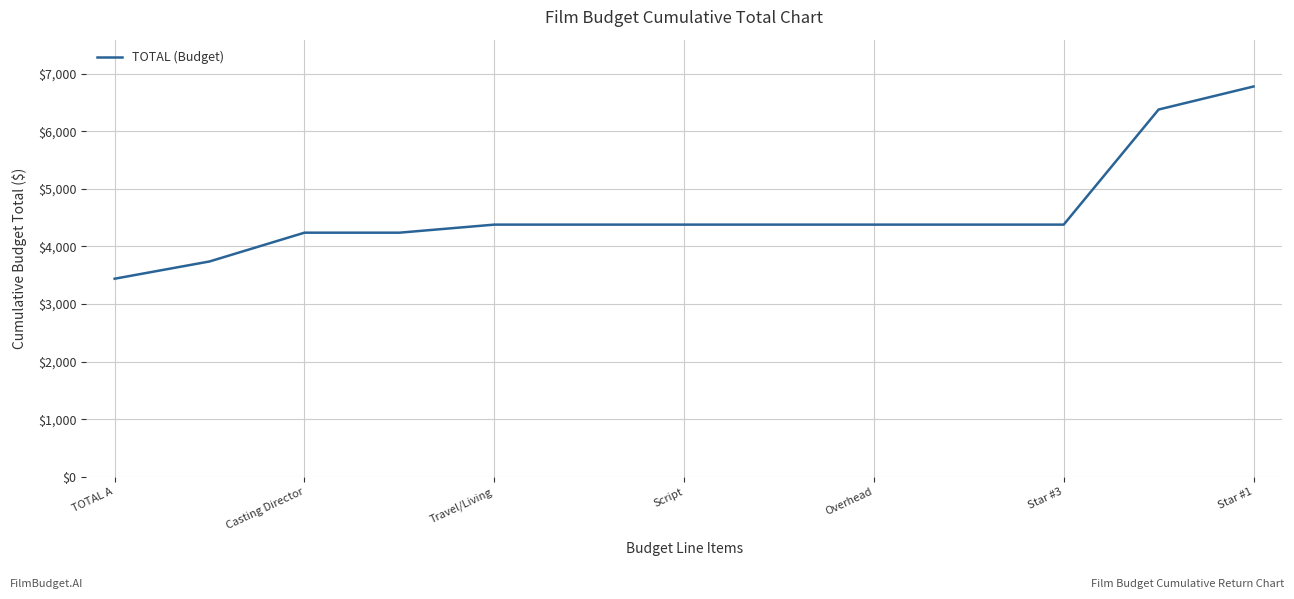

What is the smallest value displayed?

3440